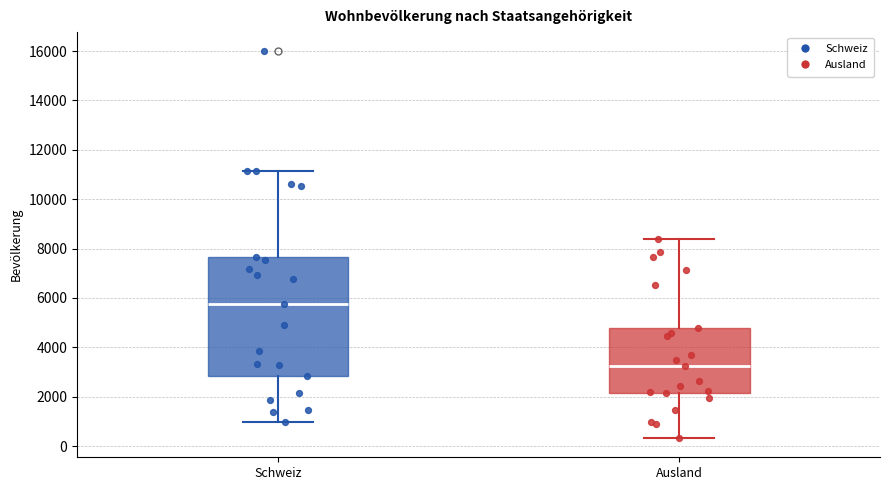

Comparing the boxes themselves (not the whiskers), which one is the tallest?

Schweiz